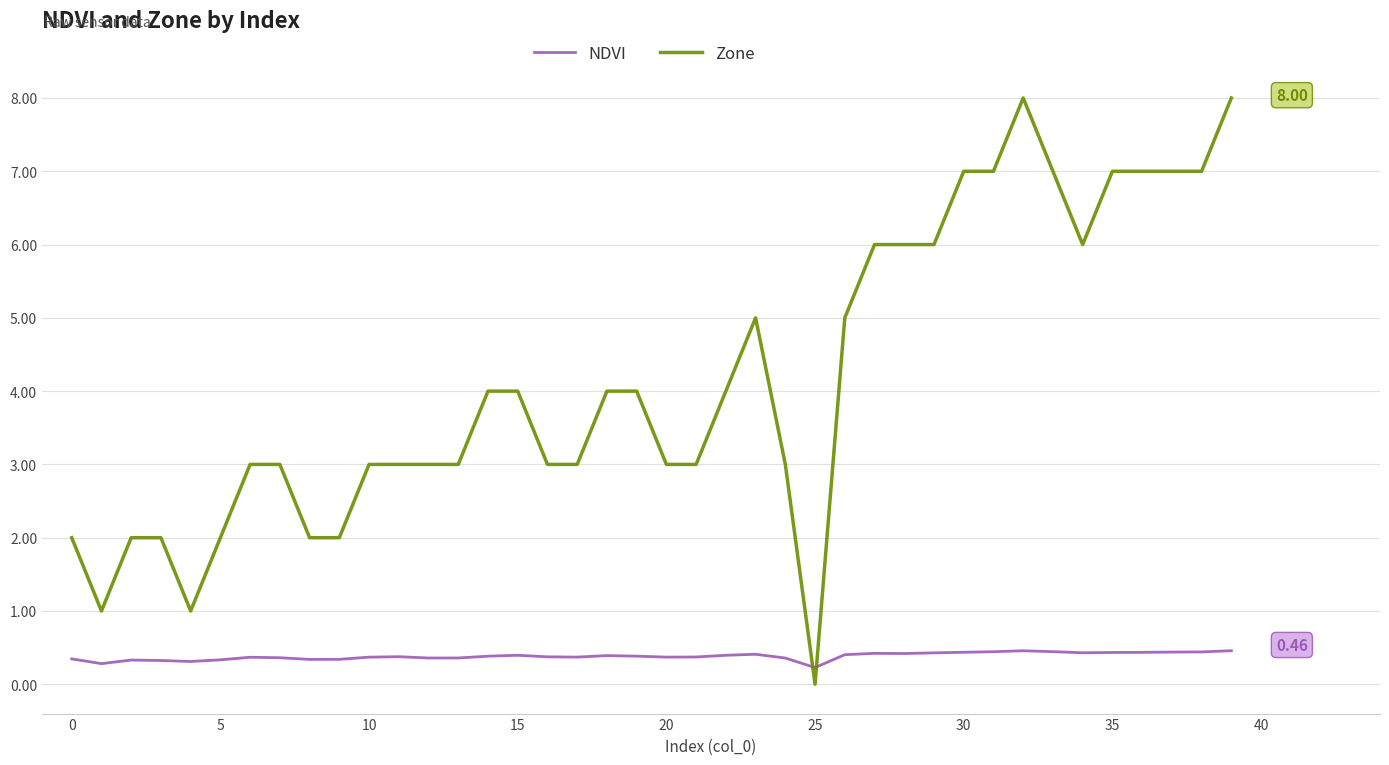

Which series has the widest spread of values?

Zone